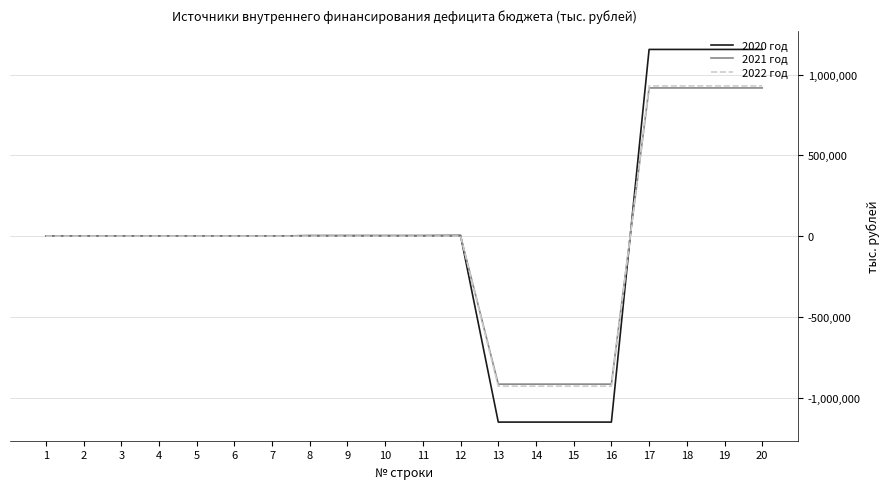

Is it true that 2021 год equals 961467.5 at 5?

False